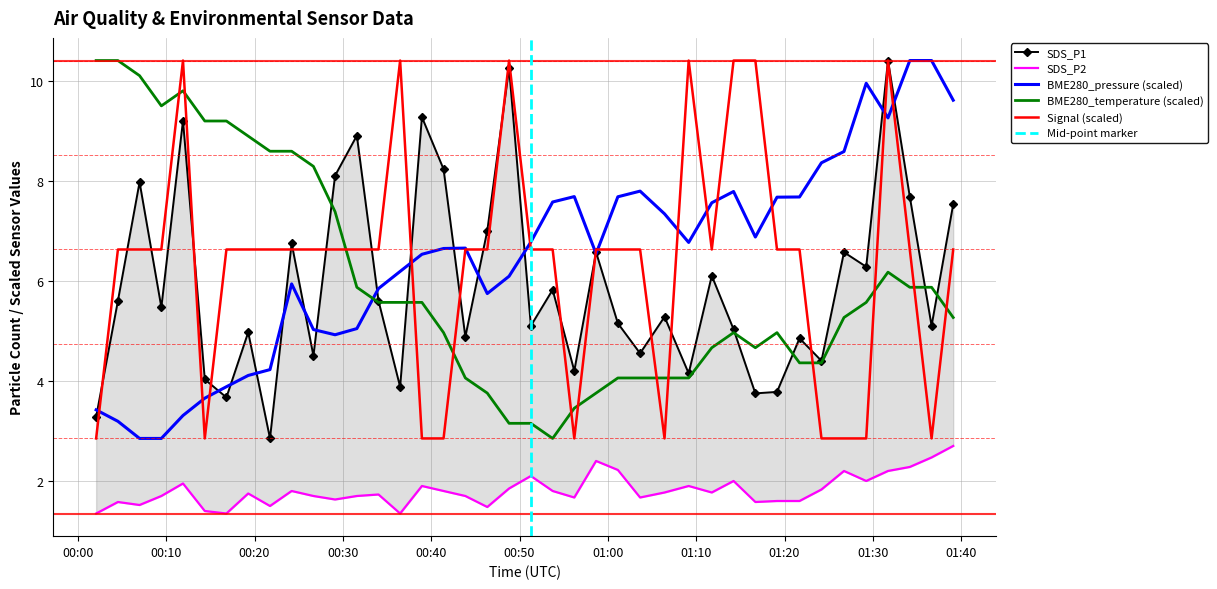

What is the difference between the maximum and minimum values in the SDS_P1 series?

7.6